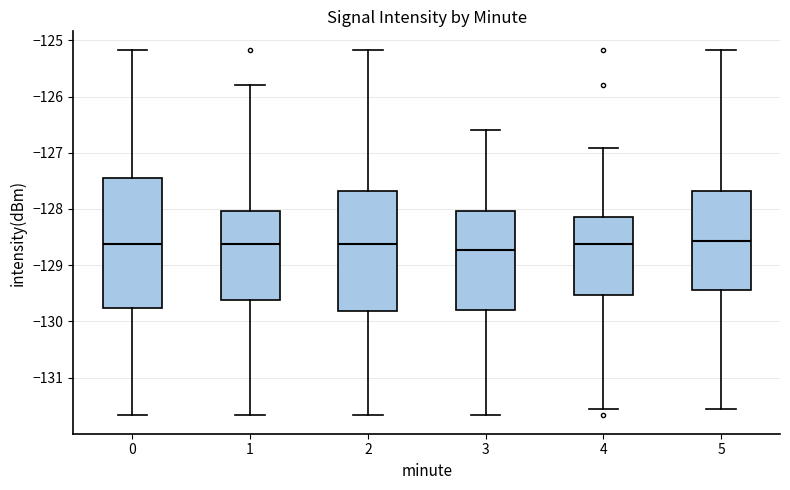

Reading left to right, transcribe this box plot: for each box, give where its median line is, the range the box spans, and where its two whiskers end, as read against the y-axis. The values are not printed on the chart, so give them approximately, as read against the axis.

0: median -128.6, box -129.8 to -127.4, whiskers -131.7 to -125.2
1: median -128.6, box -129.6 to -128.0, whiskers -131.7 to -125.8
2: median -128.6, box -129.8 to -127.7, whiskers -131.7 to -125.2
3: median -128.7, box -129.8 to -128.0, whiskers -131.7 to -126.6
4: median -128.6, box -129.5 to -128.1, whiskers -131.6 to -126.9
5: median -128.6, box -129.4 to -127.7, whiskers -131.6 to -125.2